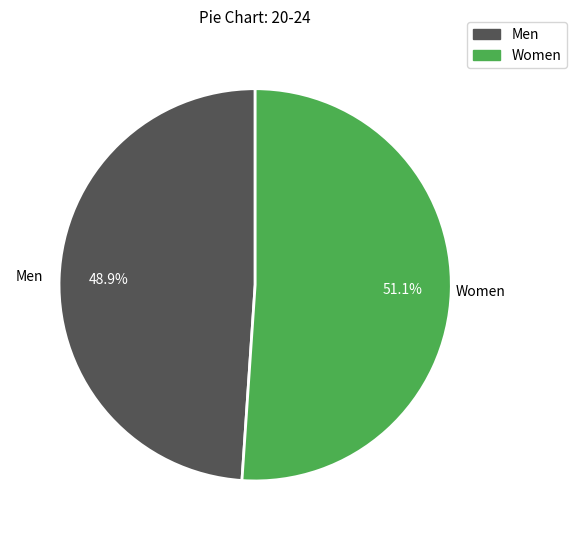

How much of the chart is everything except Women?

48.9%